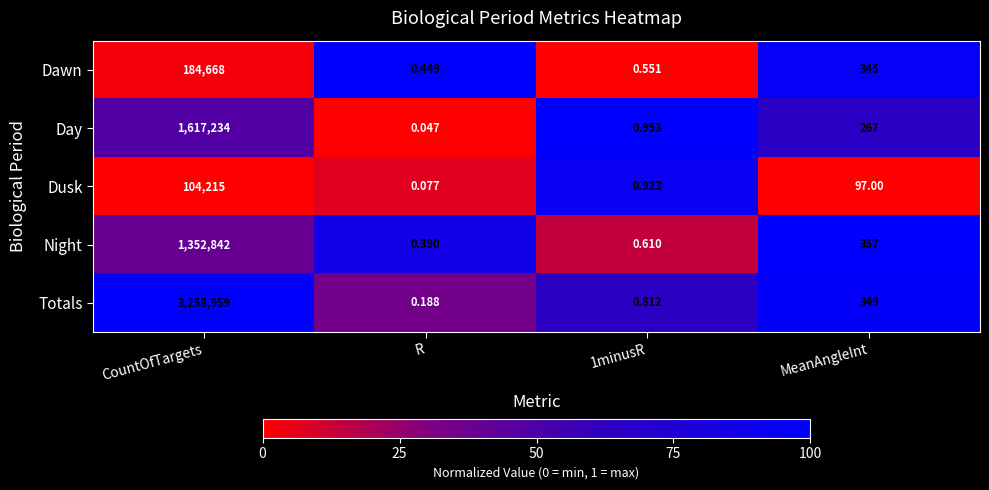

Which category has the lowest value across all series?

R